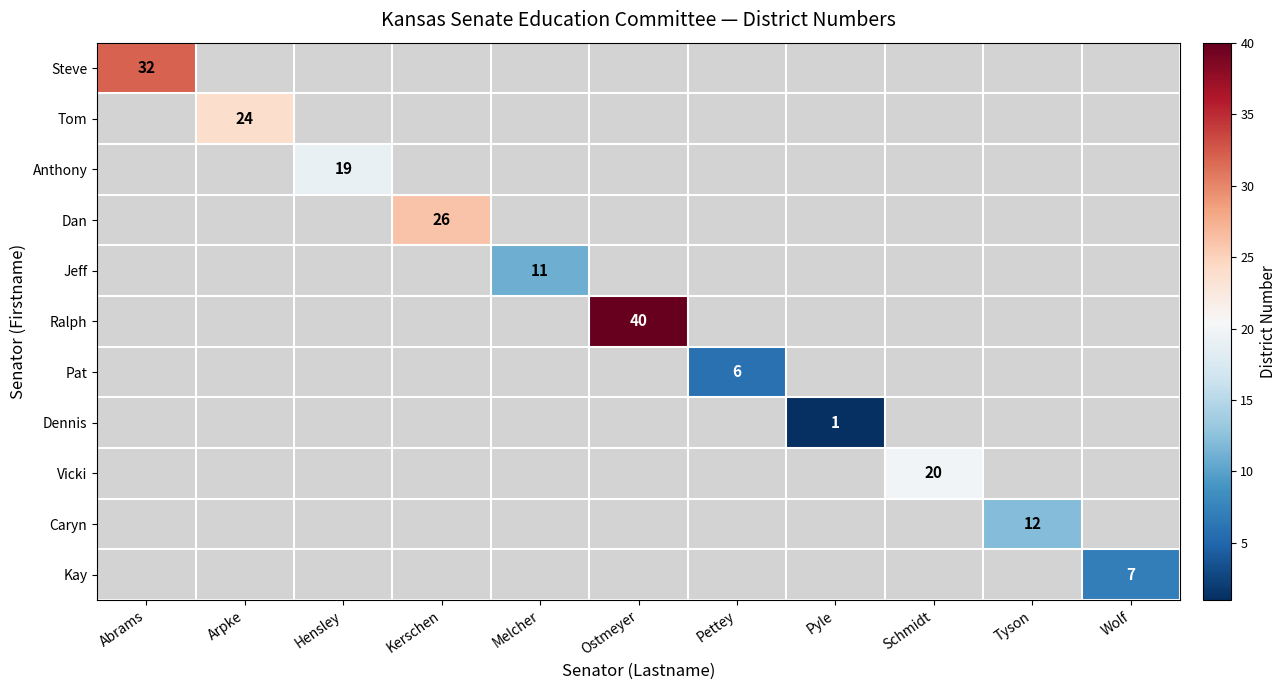

Count the number of categories in the chart.

11